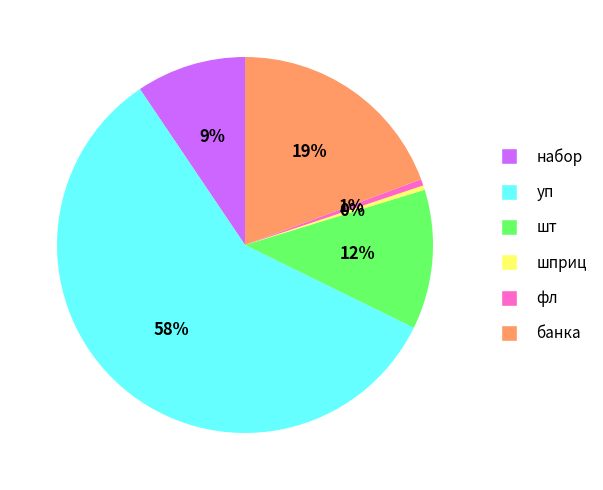

The фл slice represents 1% of the pie. True or false?

True